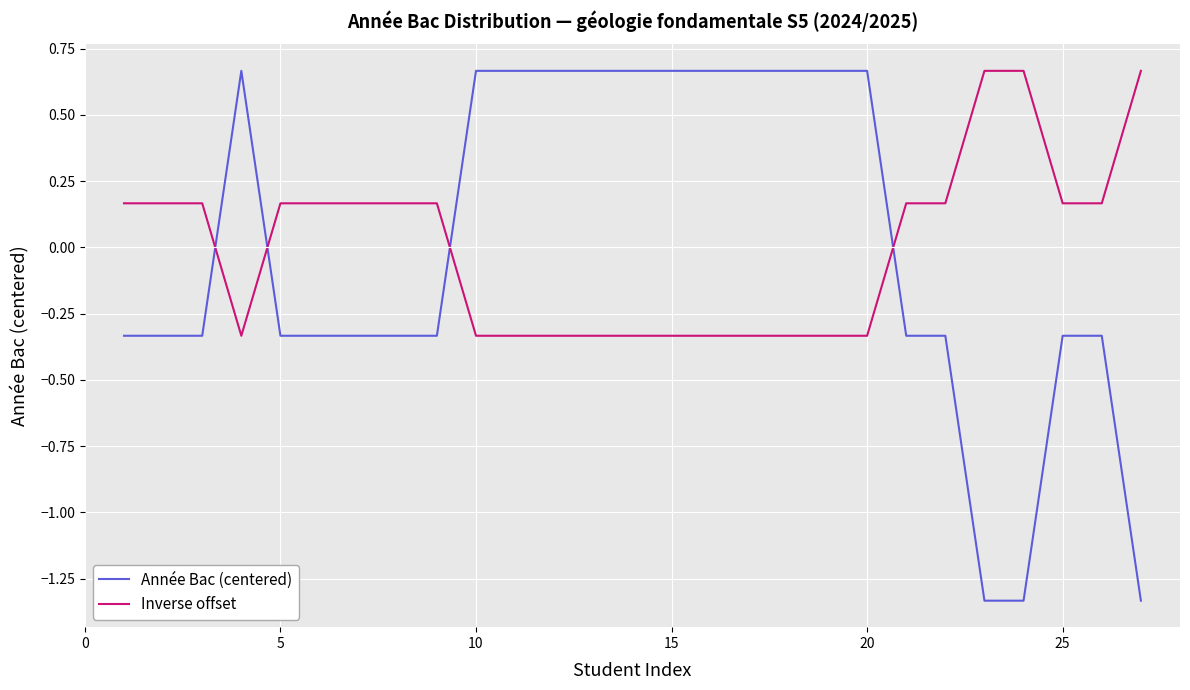

Which series has the largest range (max minus min)?

Année Bac (centered)